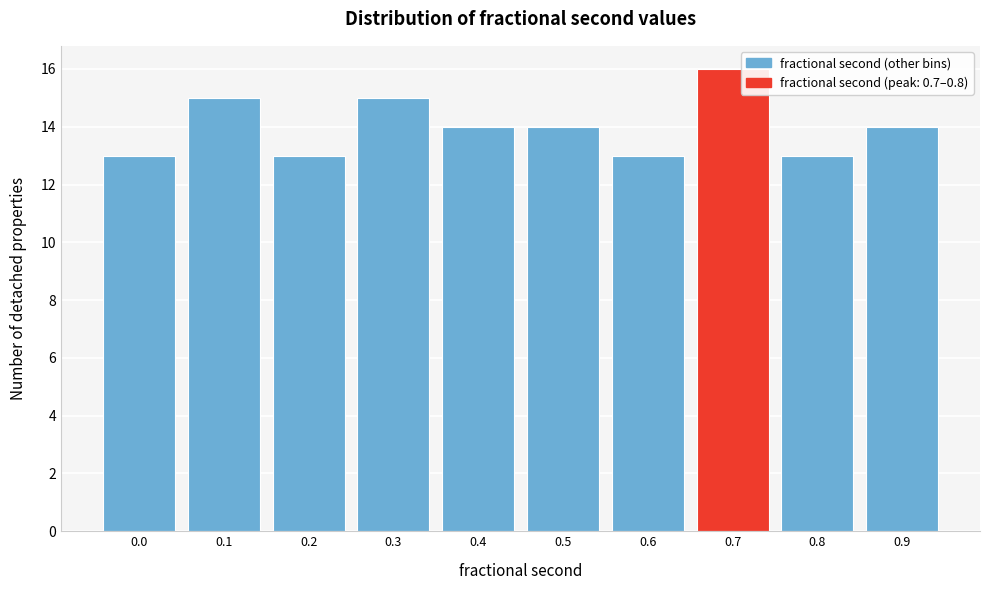

Reading right to left, what are all the values shown in this chart?

14	13	16	13	14	14	15	13	15	13